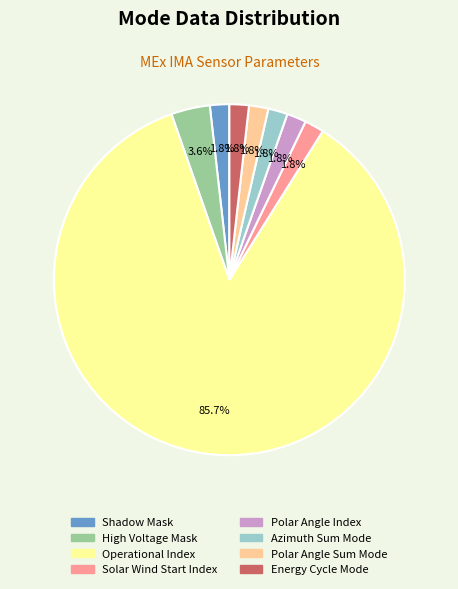

How many segments does this pie chart have?

8